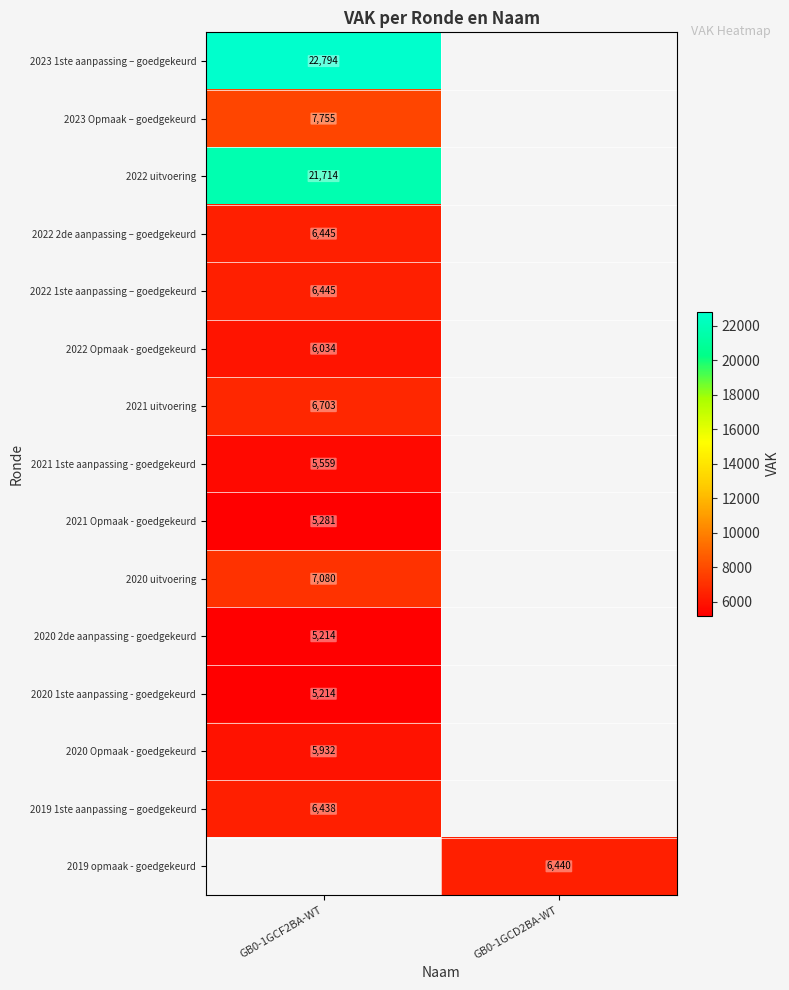

Count the number of data series in this chart.

15